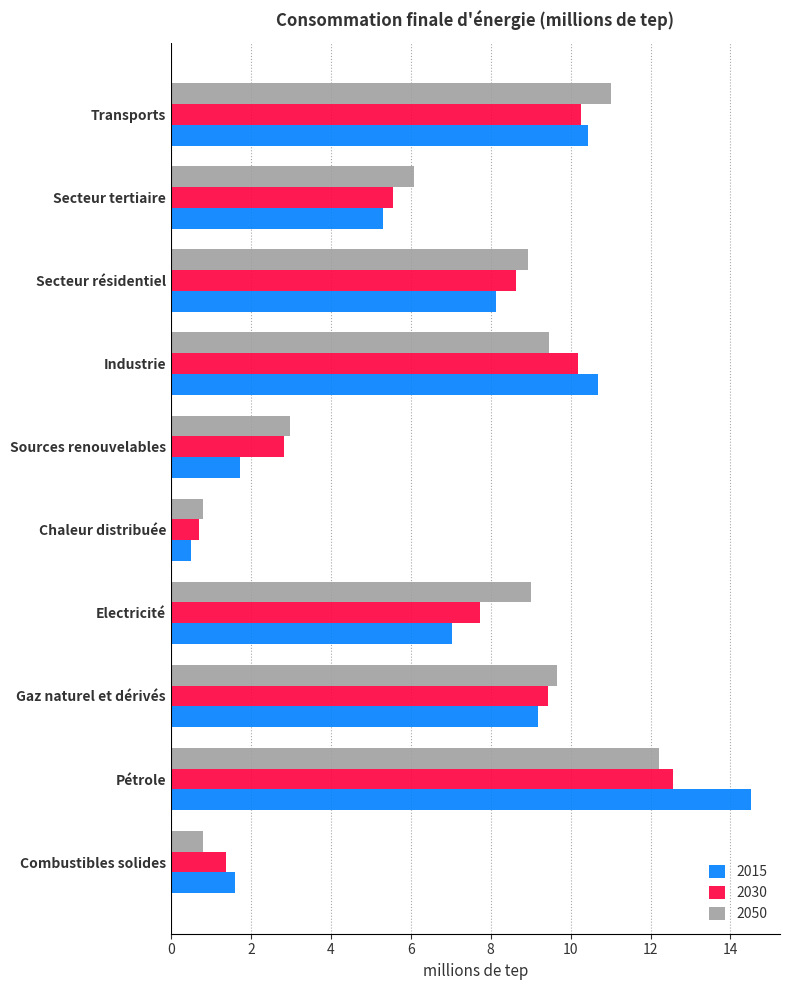

What is the difference between the second highest and minimum values in the 2015 series?

10.2